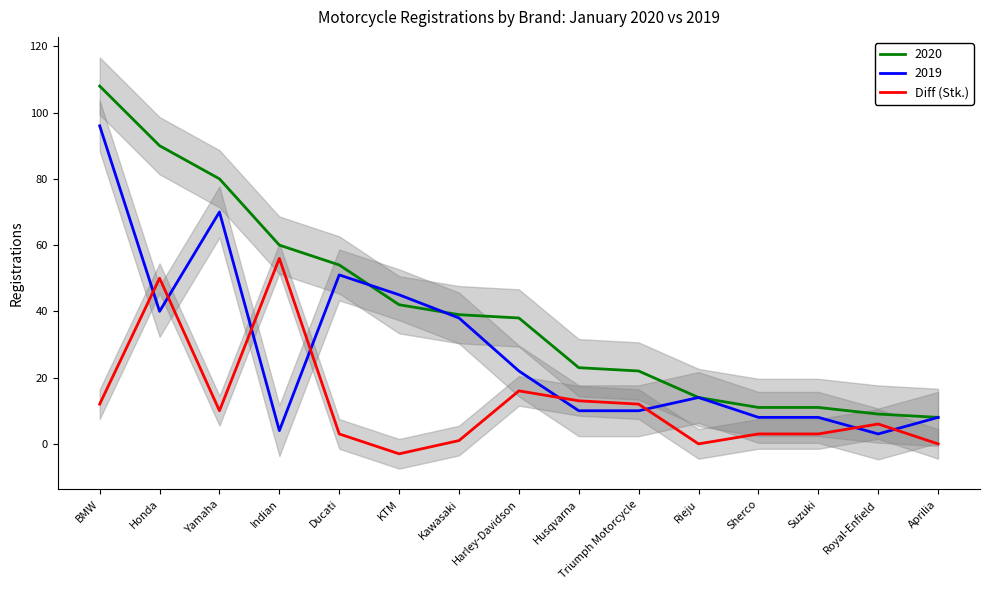

What is the sum of the values at Indian and Aprilia?

56